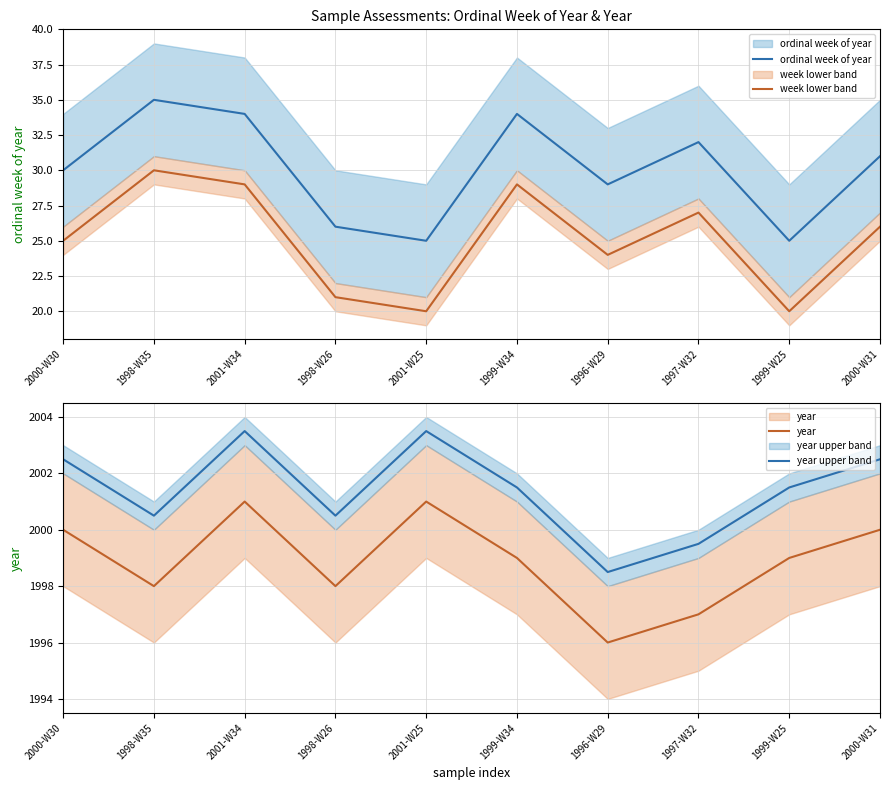

What is the approximate value of year upper band at 2001-W34?

2003.5